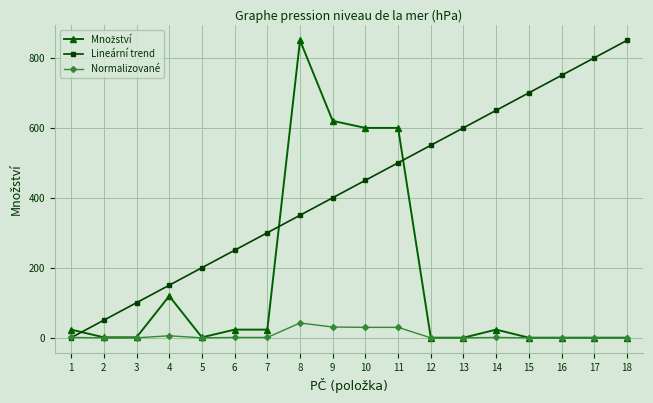

How many lines are shown in the chart?

3